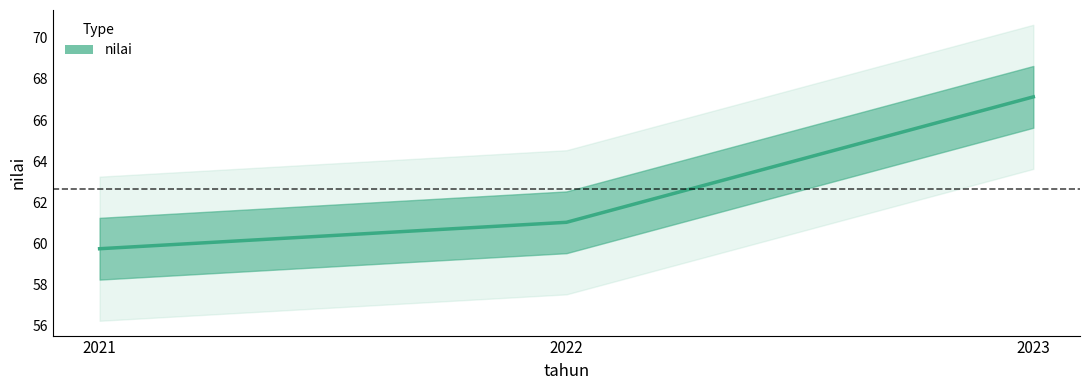

What is the approximate value at 2022?

61.0